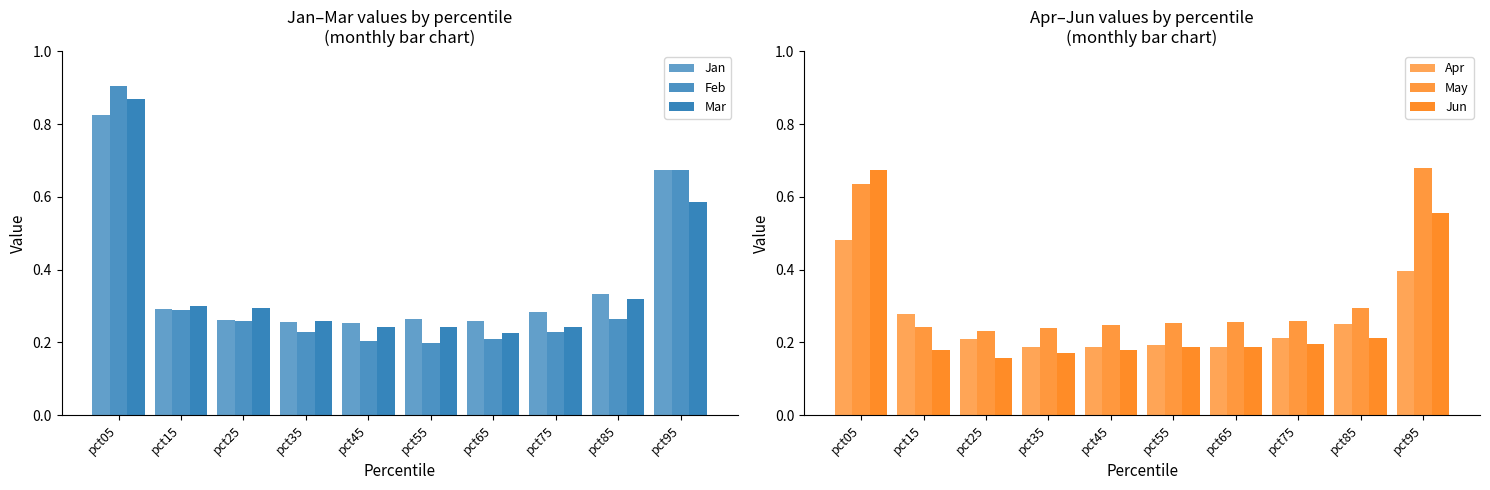

Is the value of Apr at pct05 greater than the value of Jan at pct45?

Yes